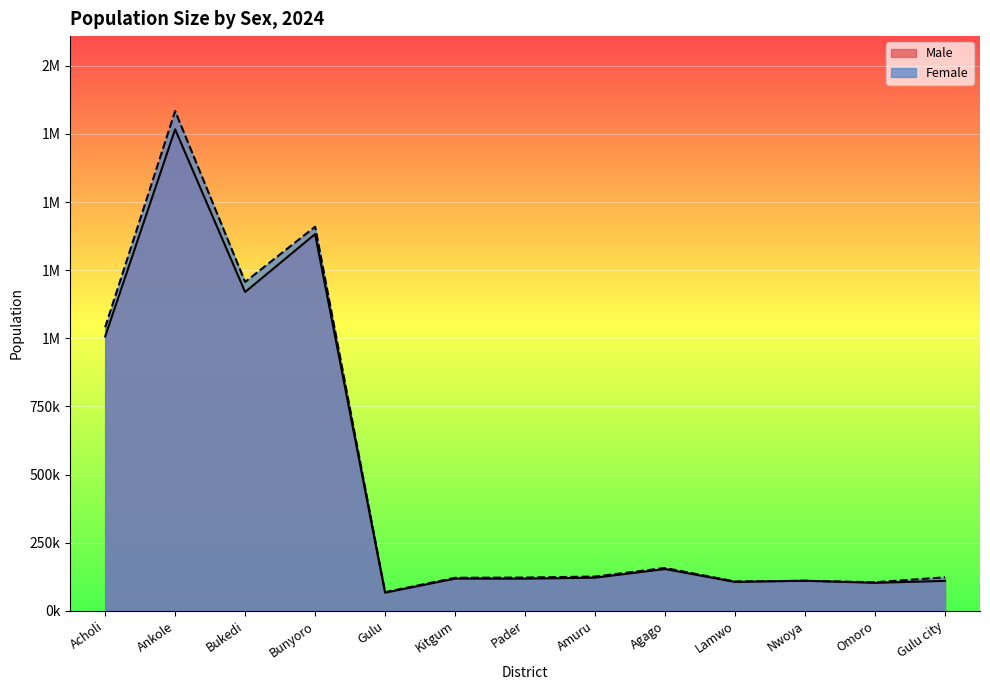

The value of Male at Amuru is 199907. True or false?

False